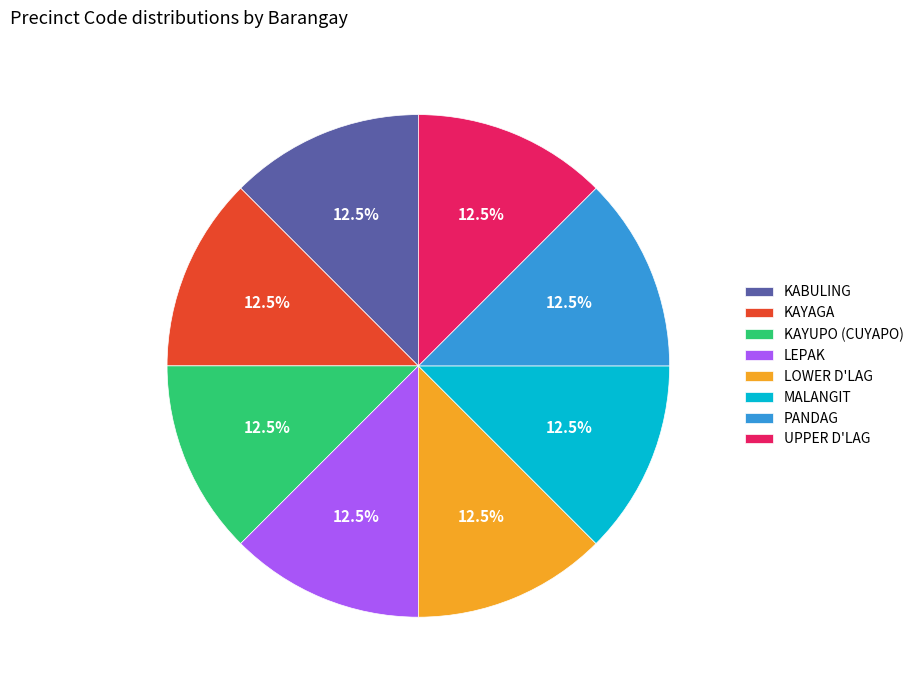

The KAYAGA slice represents 18% of the pie. True or false?

False